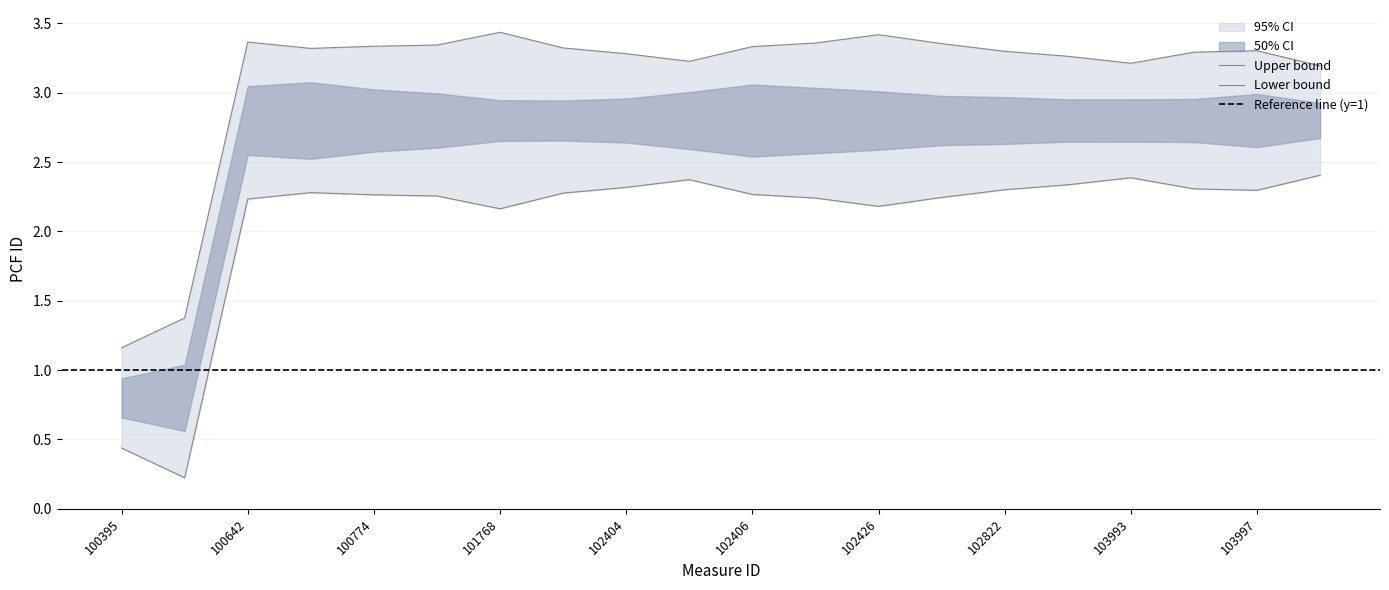

The PCF ID mid series shows 2.4 at 102405. True or false?

True